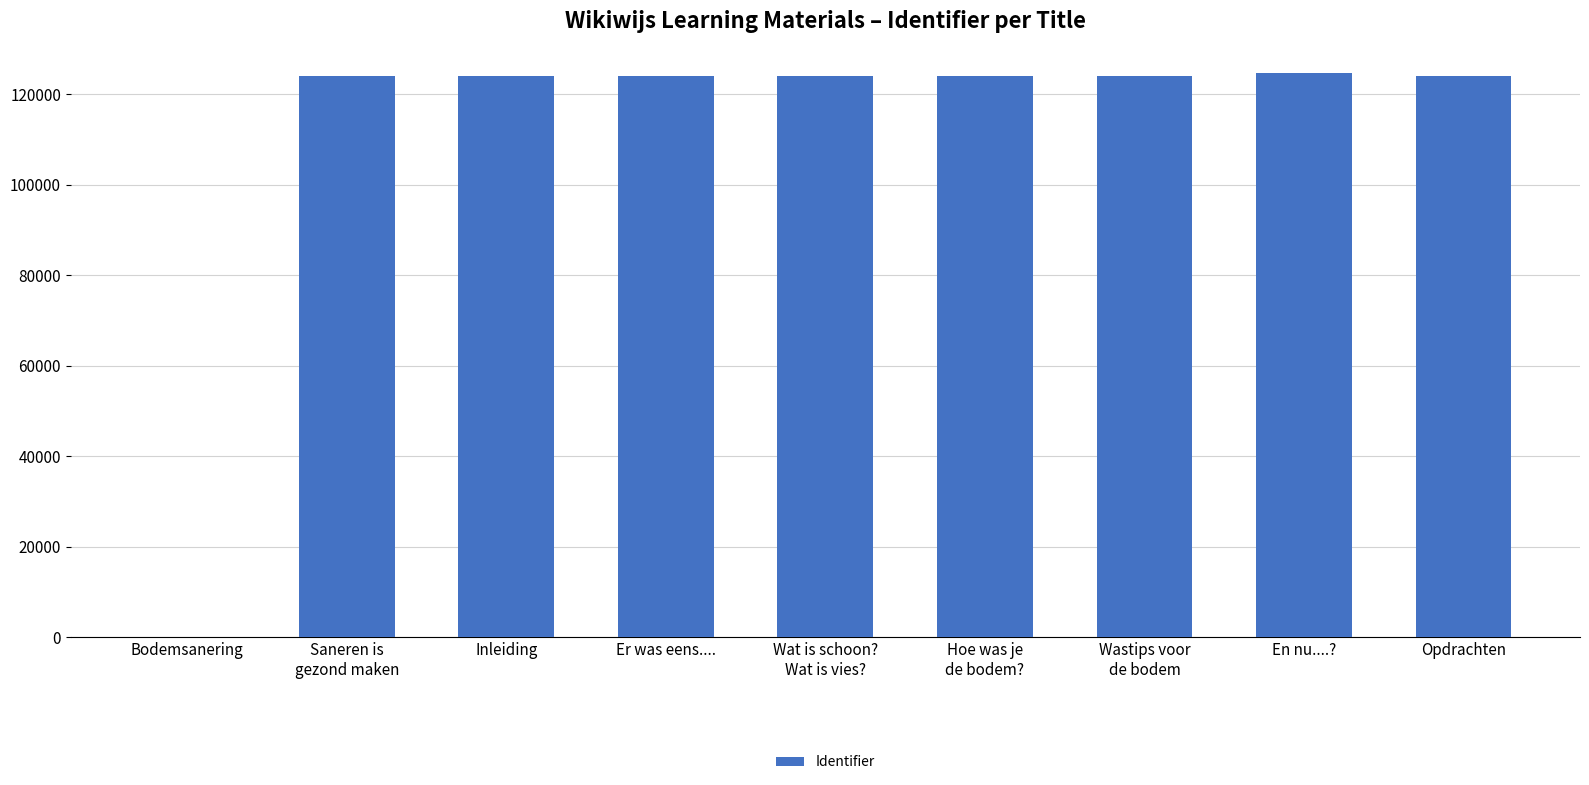

What is the sum of the values at Inleiding and Saneren is
gezond maken?

248172